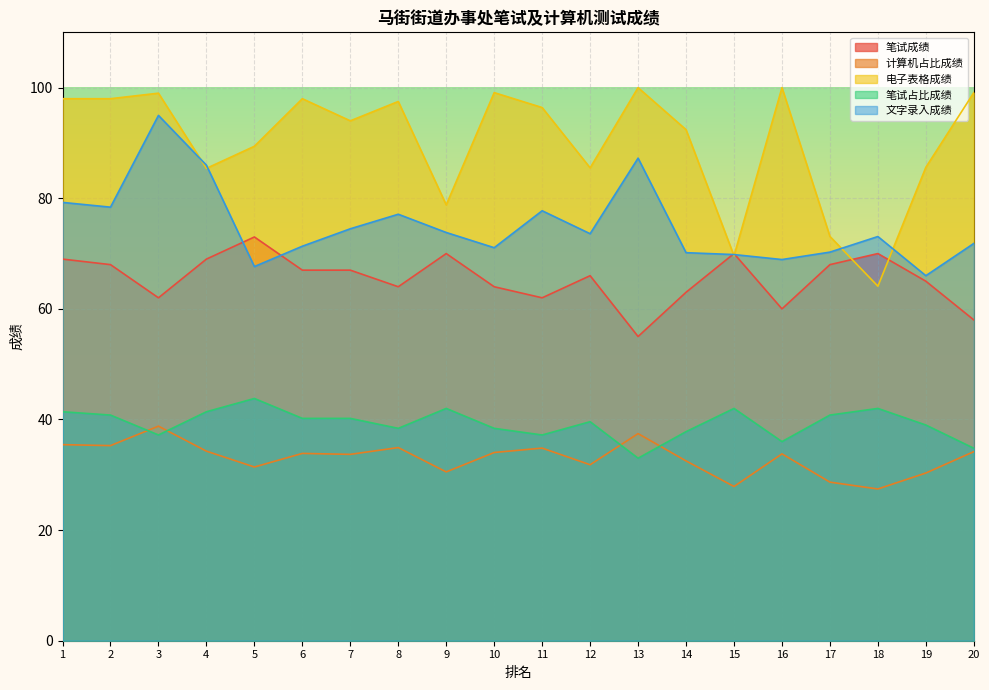

Is it true that 计算机占比成绩 equals 35.3 at 2?

True